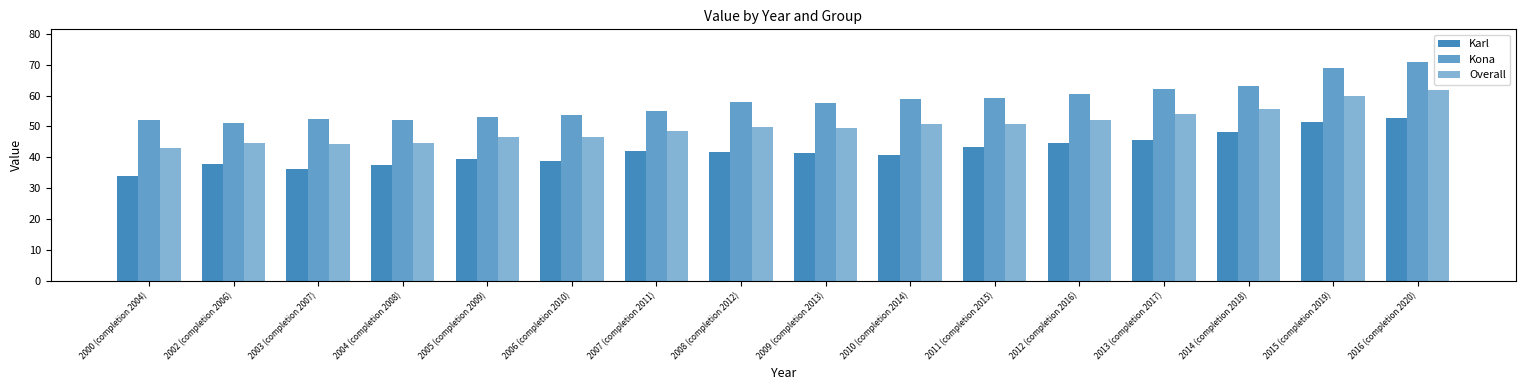

Does the chart contain any negative values?

No